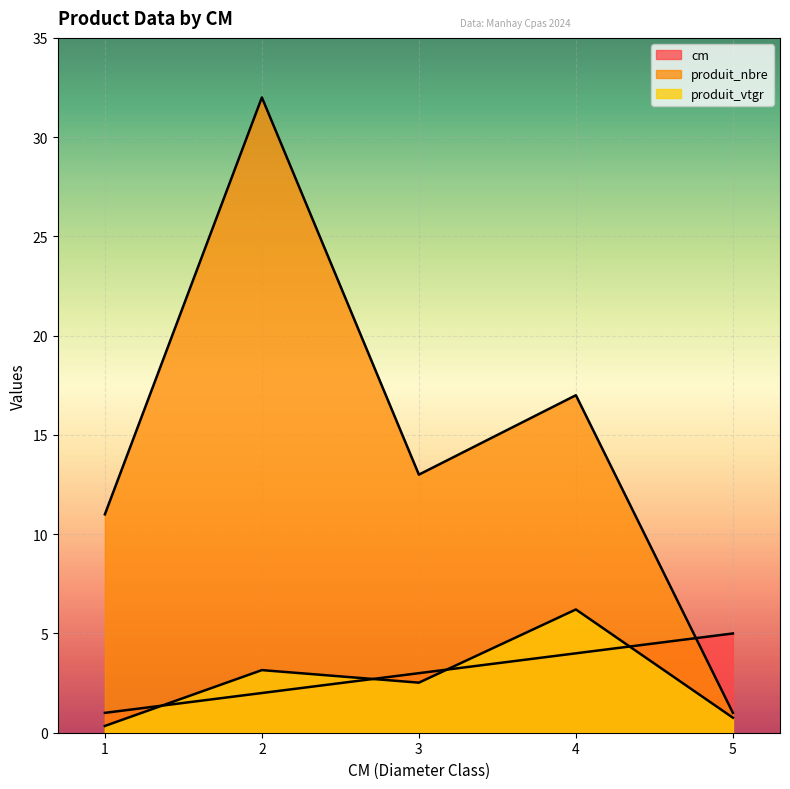

List the labels in order of cm value, largest first.

5, 4, 3, 2, 1